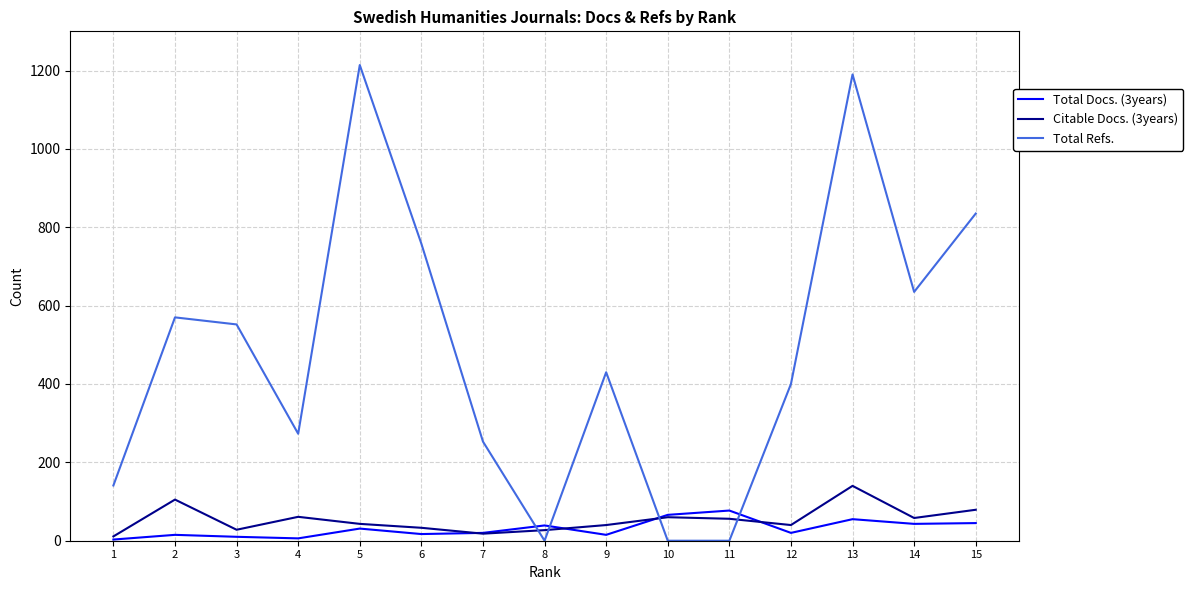

What is the difference between the maximum and second lowest values in the Total Refs. series?

1214